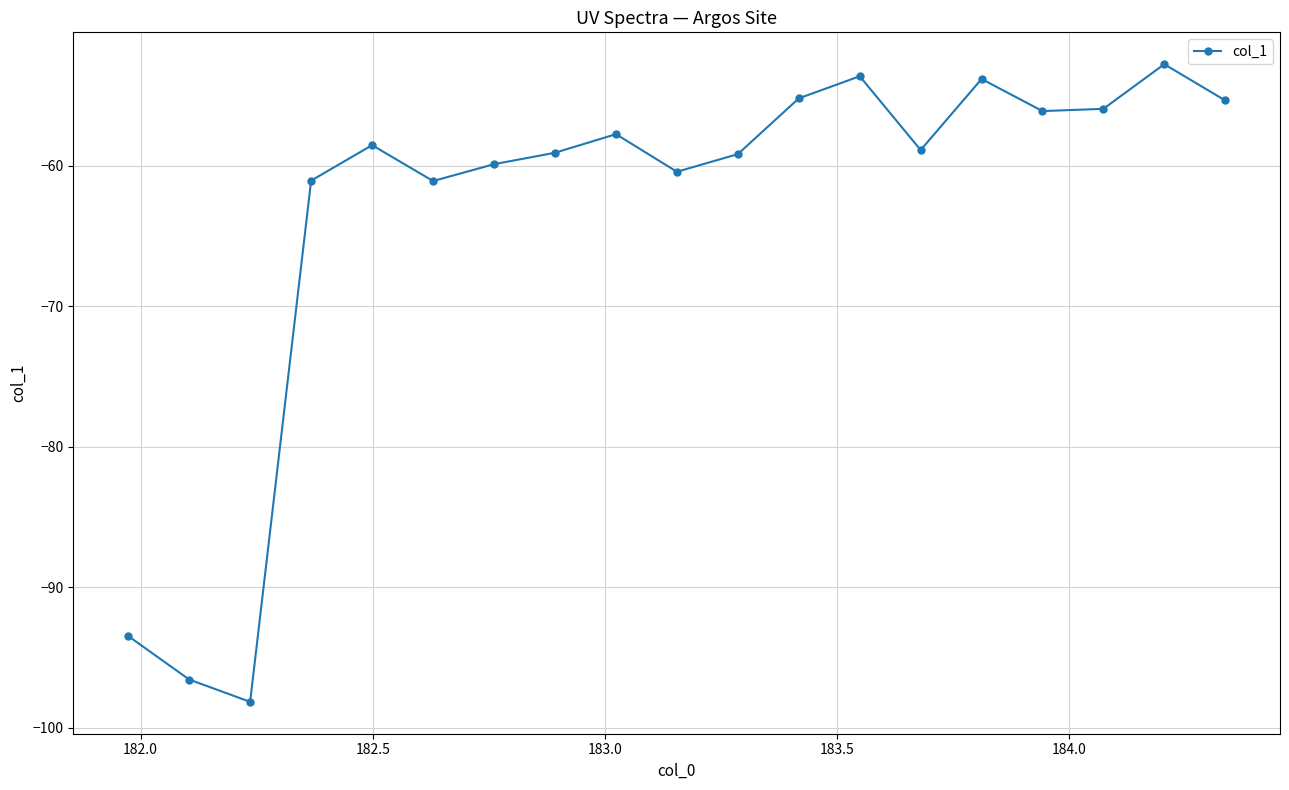

What is the maximum value shown in the chart?

-52.8